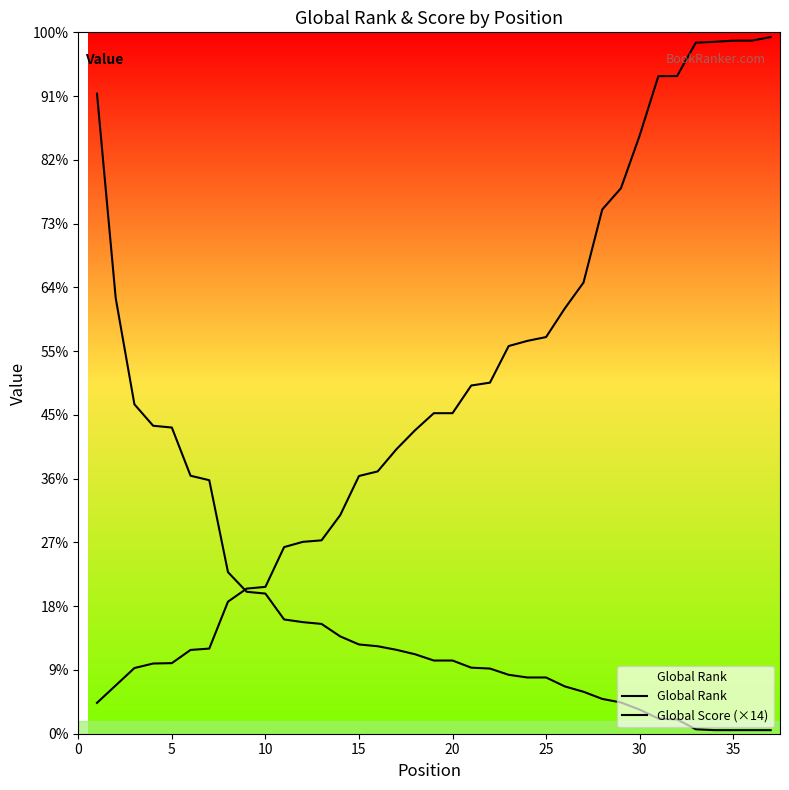

How many lines are shown in the chart?

2